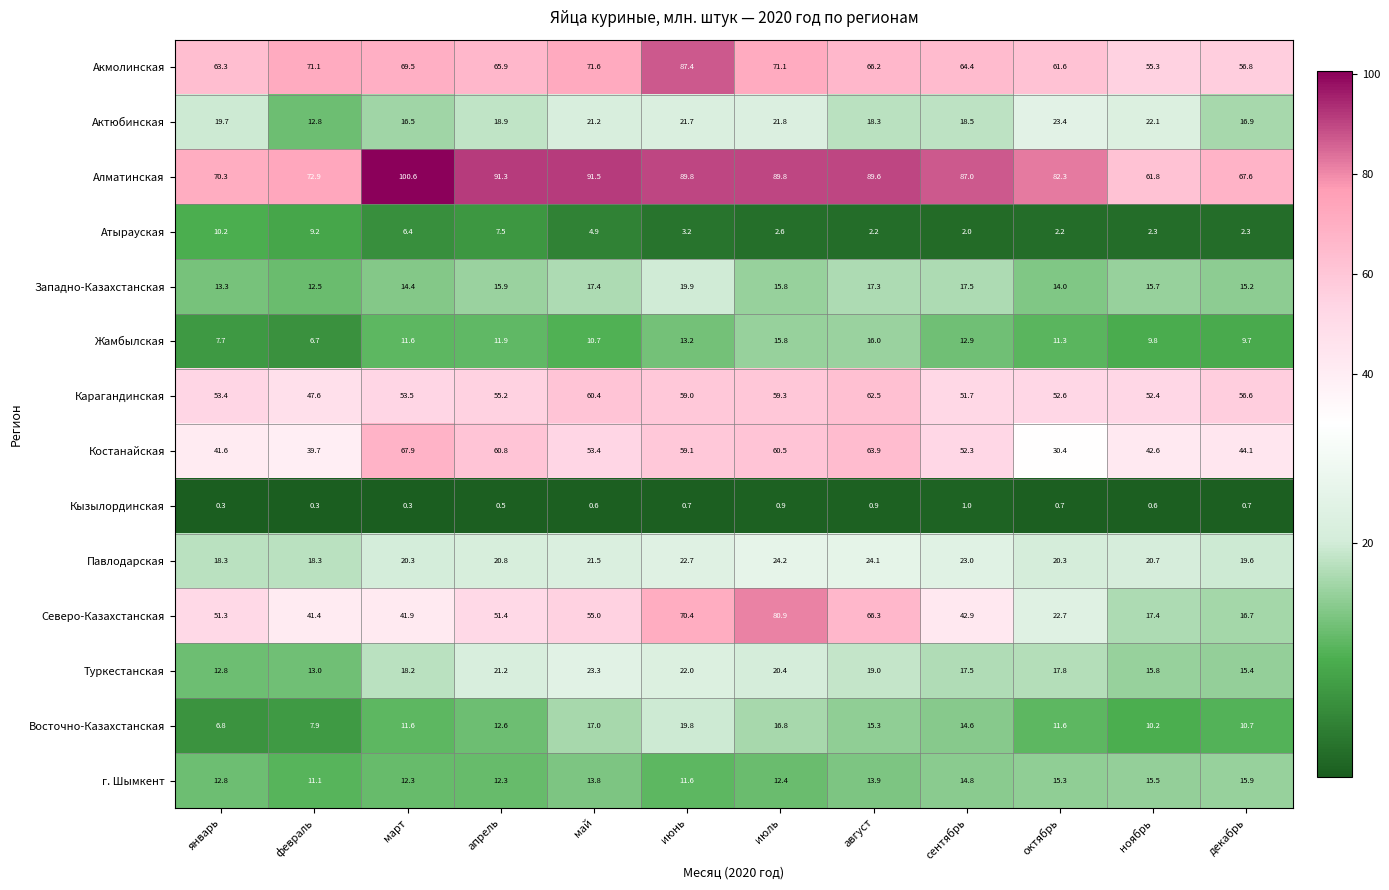

Which series has the largest total across all categories?

Алматинская